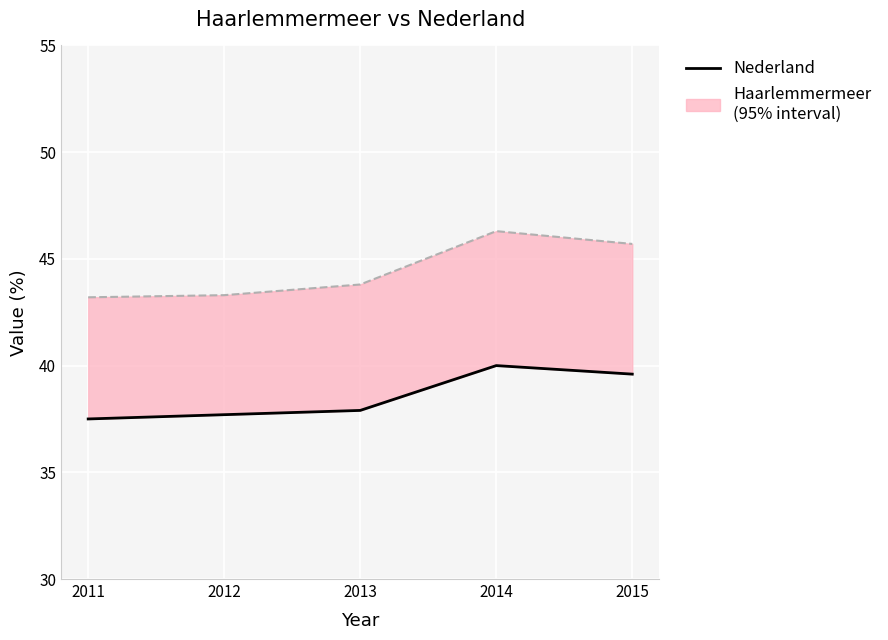

How many points are higher than both their immediate neighbors (excluding endpoints)?

1